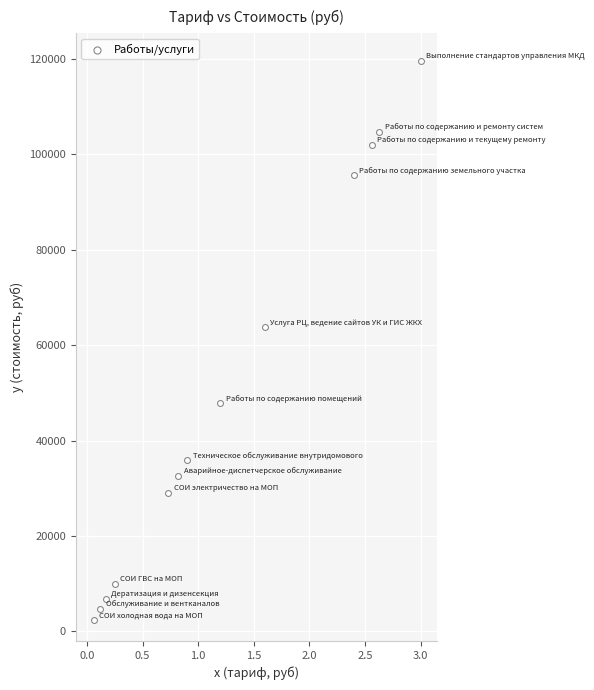

What Y value in the scatter plot is closest to 60949?

63738.2